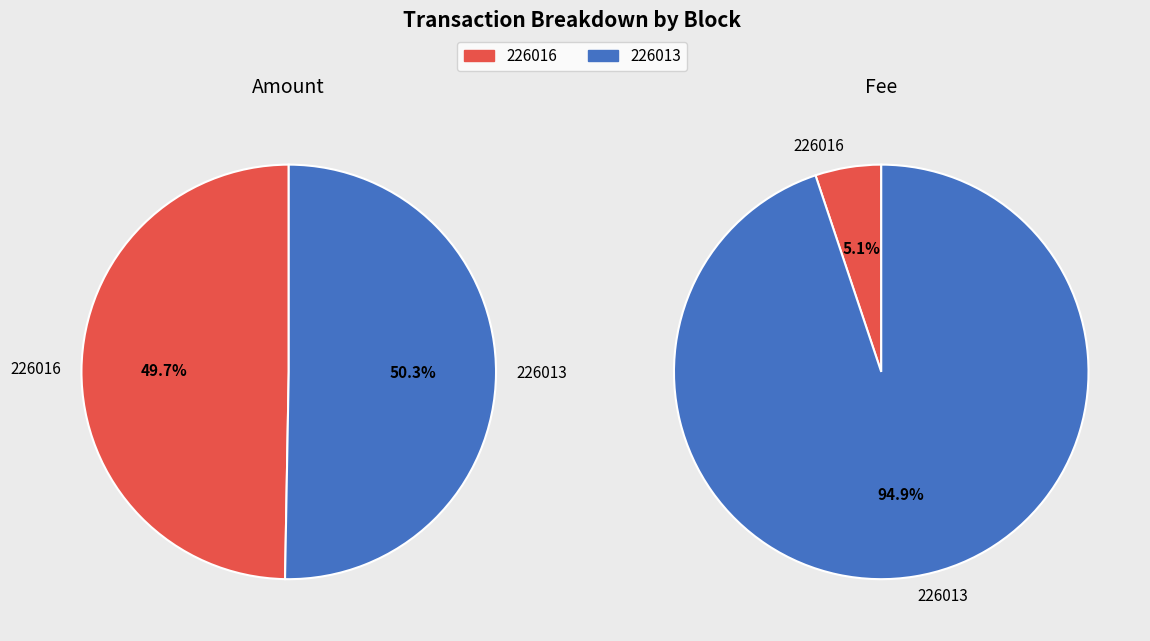

Is the sum of 226013 and 226016 greater than half?

Yes